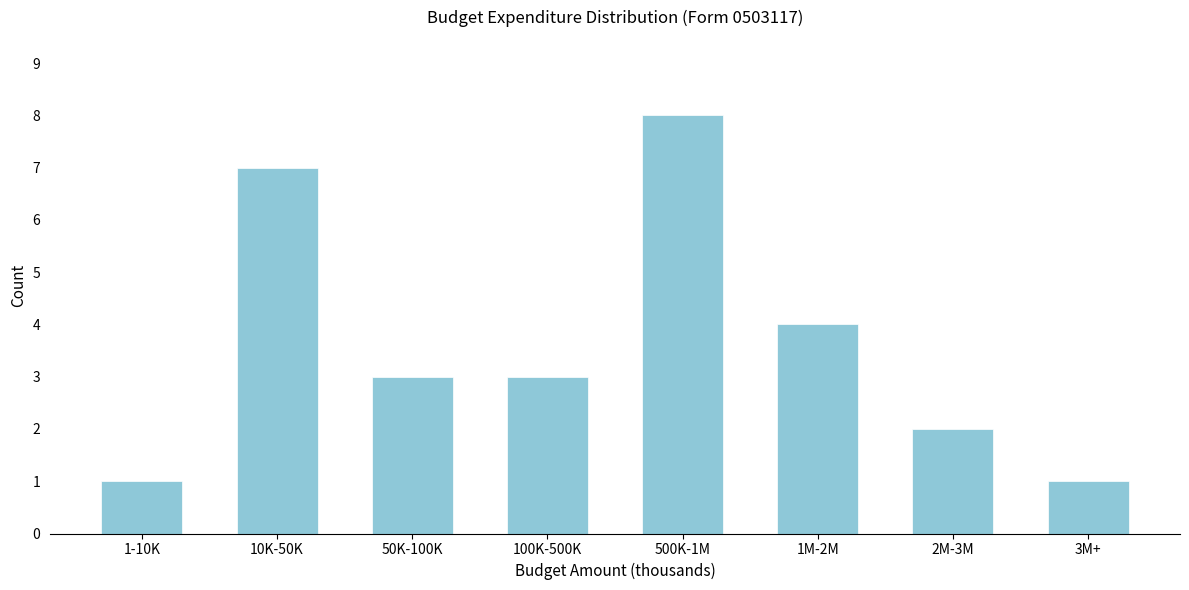

Reading left to right, list all the values displayed in this chart.

1-10K=1	10K-50K=7	50K-100K=3	100K-500K=3	500K-1M=8	1M-2M=4	2M-3M=2	3M+=1